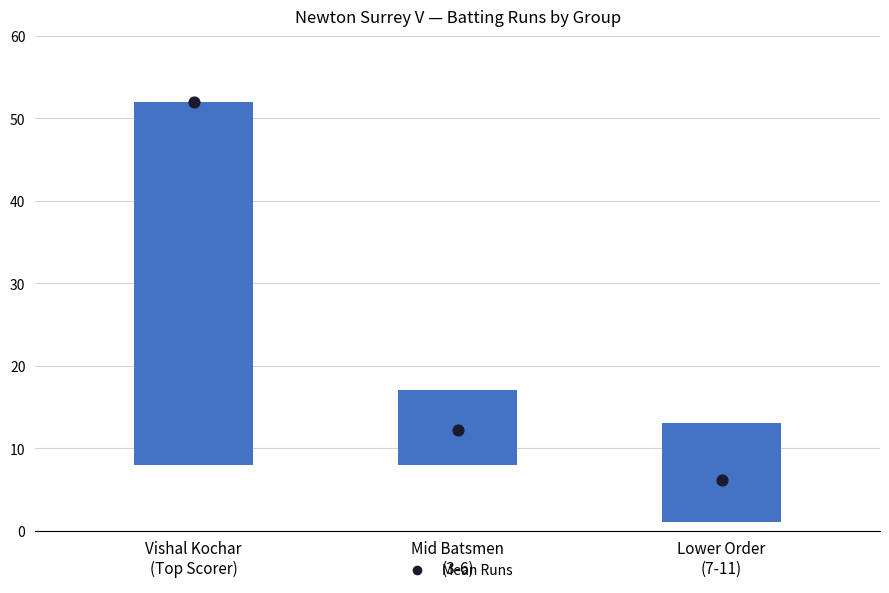

Is the value of Mean Runs at Lower Order
(7-11) greater than the value of Run Range at Lower Order
(7-11)?

No